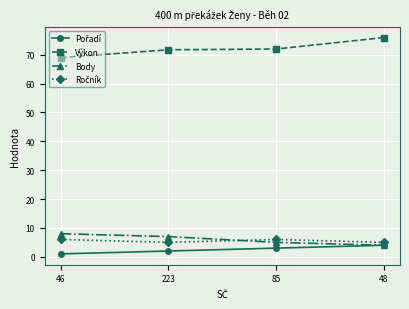

What is the maximum value shown in the chart?

76.0